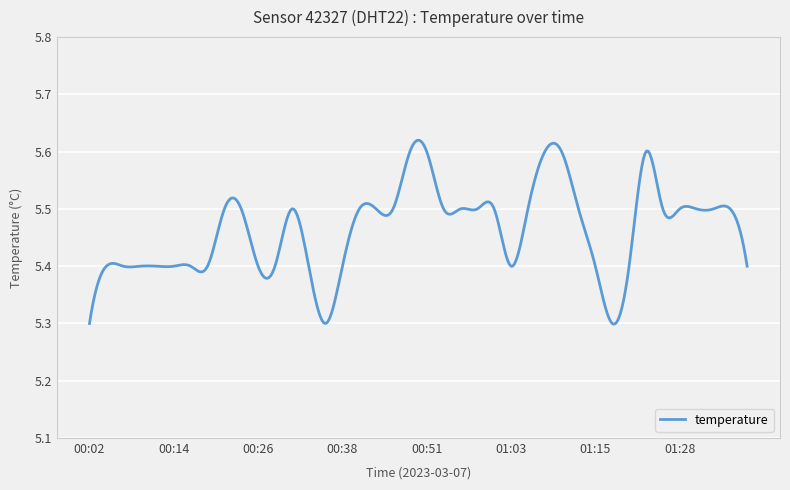

What is the difference between the maximum and minimum values?

0.3